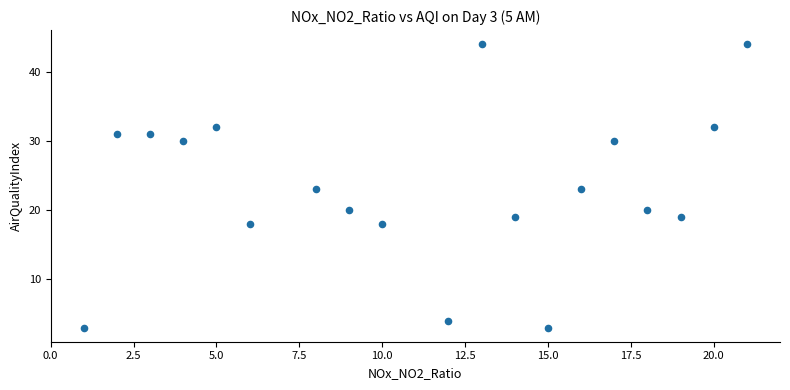

How many data points are displayed?

19